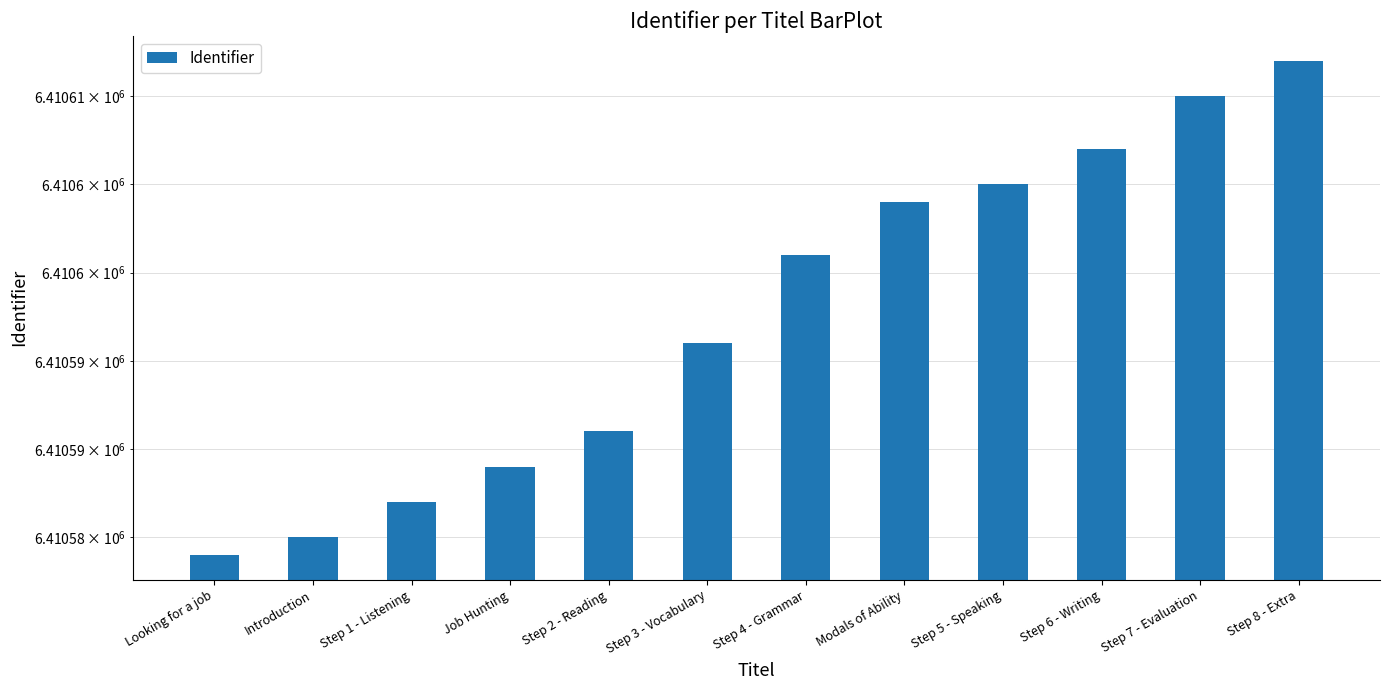

Read the value at Step 8 - Extra, to the nearest 10.

6410610